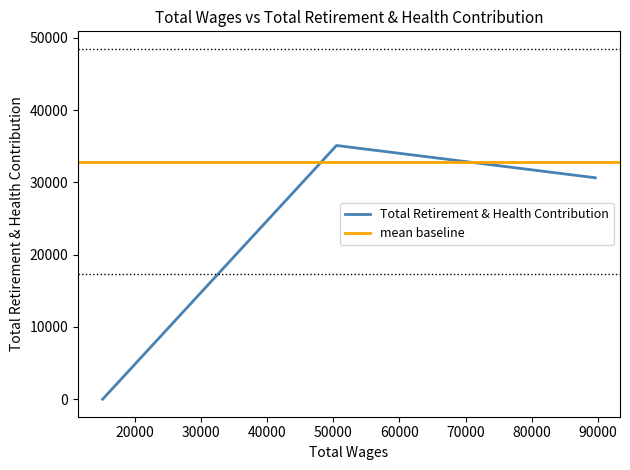

Does the chart have visible grid lines?

No